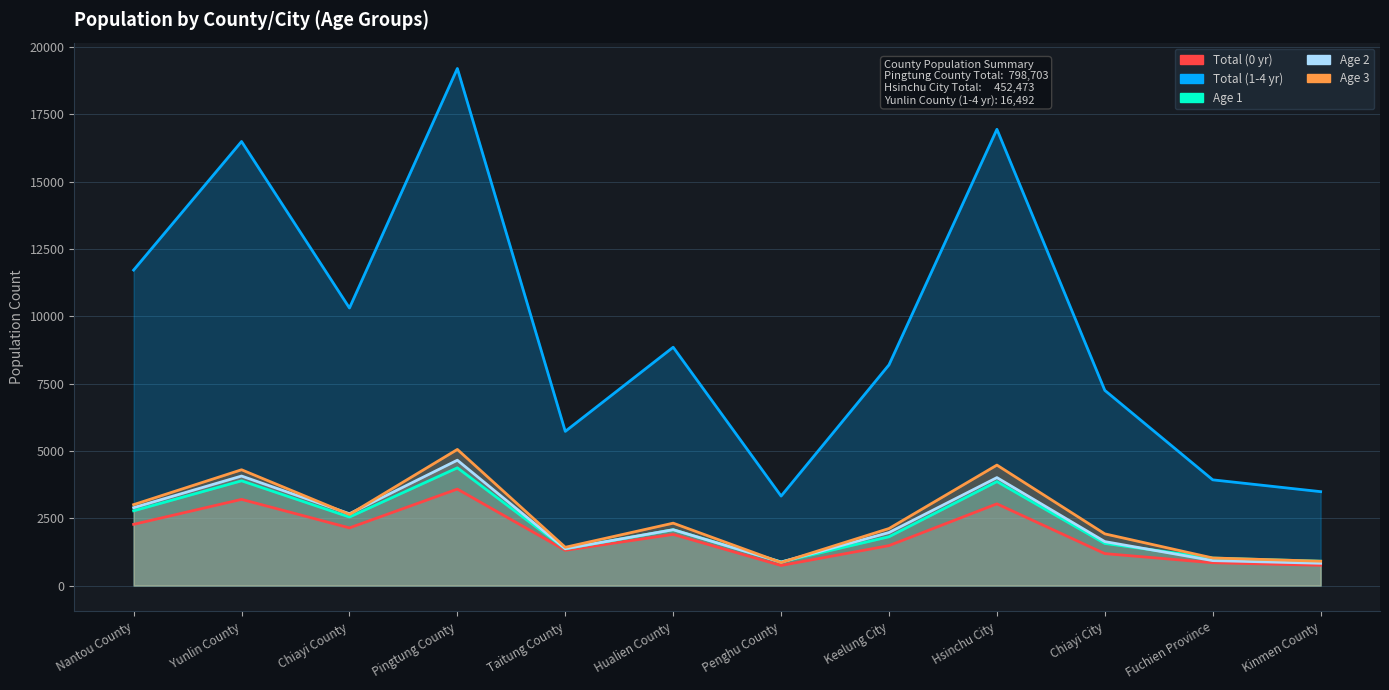

How many lines are shown in the chart?

5